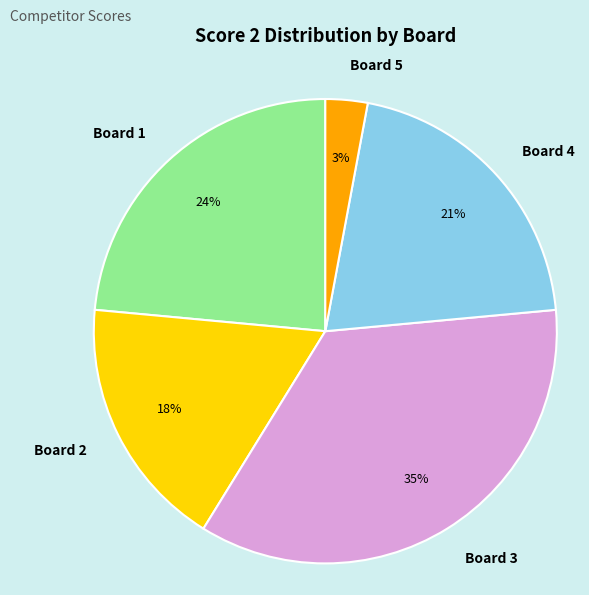

How many segments does this pie chart have?

5